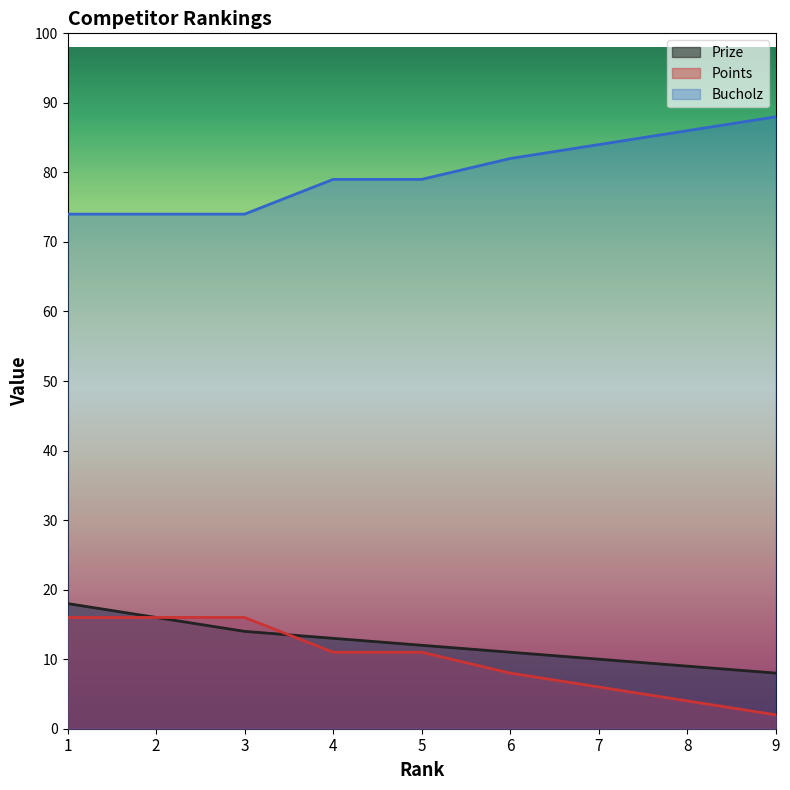

The Bucholz series shows 128 at 6. True or false?

False